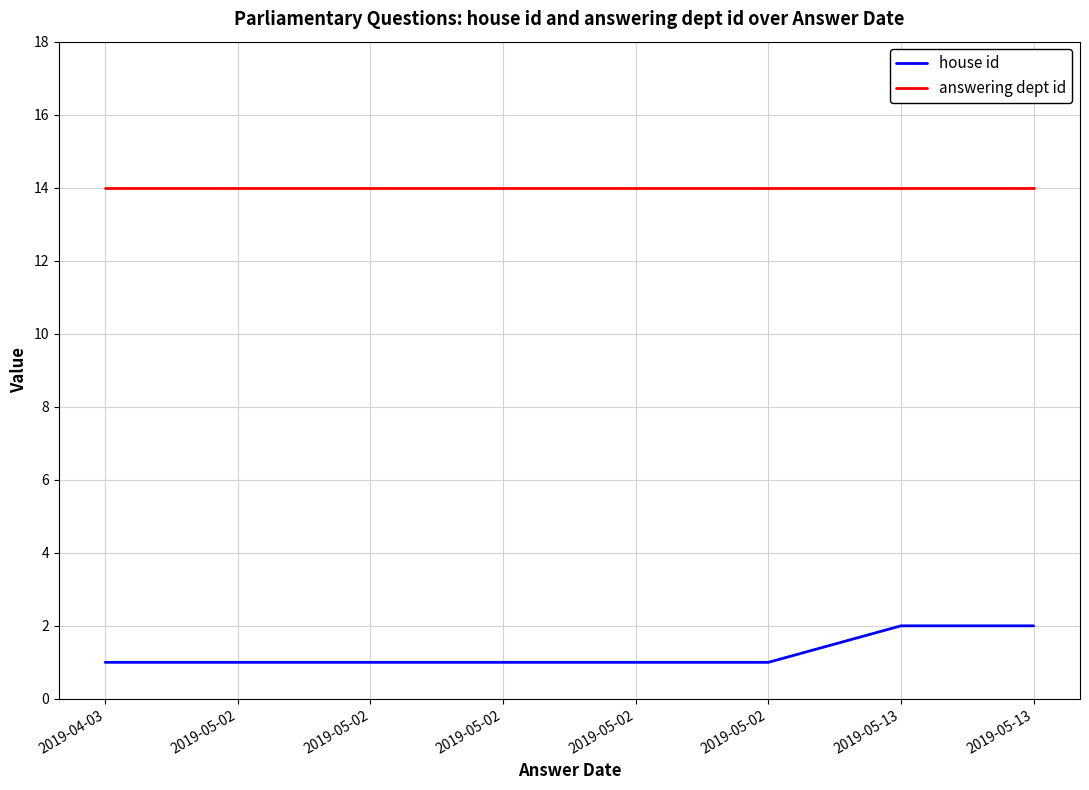

How many lines are shown in the chart?

2